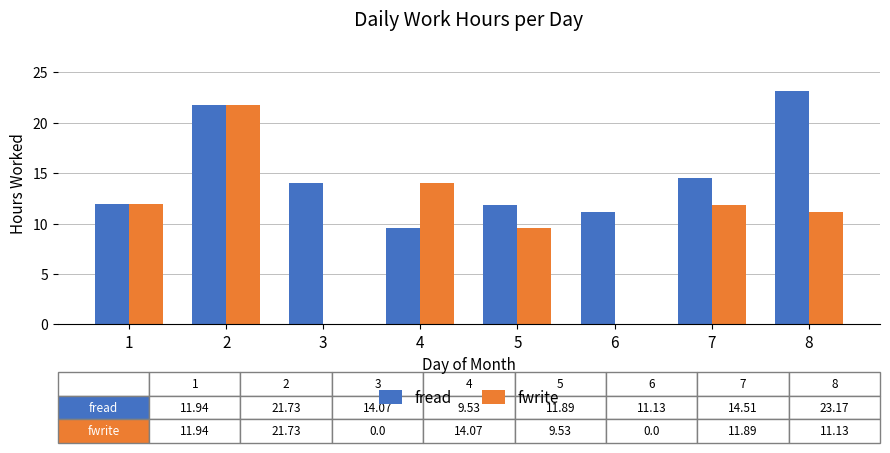

What is the sum of the fread values at 7 and 8?

37.7